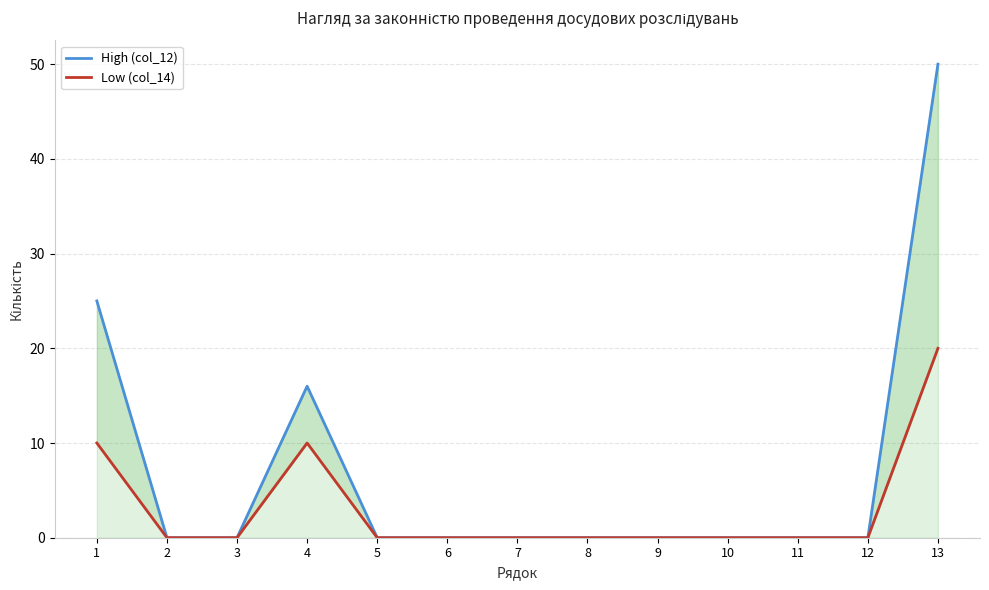

True or false: High (col_12) and Low (col_14) intersect in this chart.

False